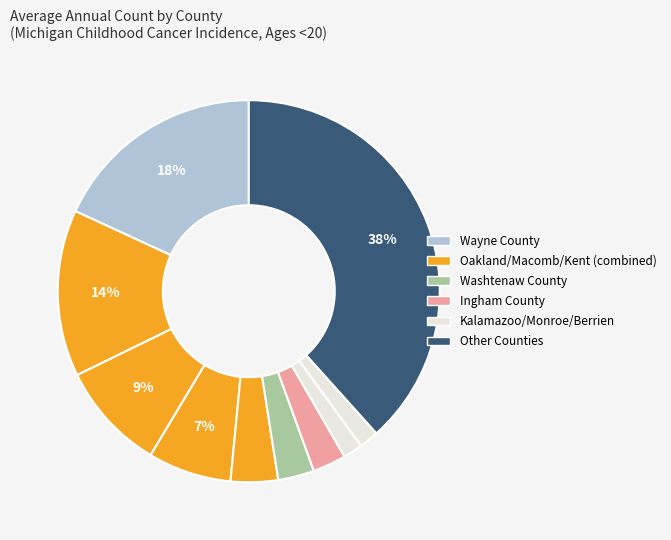

Count the number of slices in the pie.

10